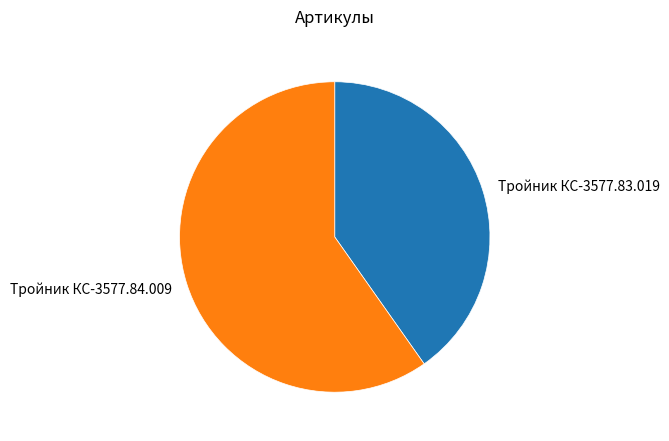

Combined, do Тройник КС-3577.84.009 and Тройник КС-3577.83.019 account for over 50%?

Yes